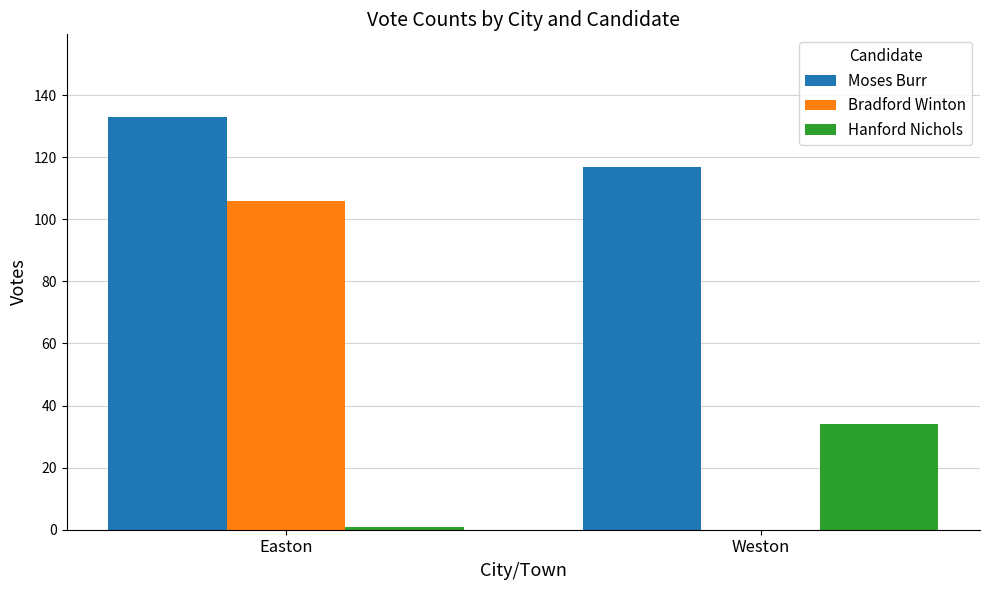

Is the value of Bradford Winton at Weston greater than the value of Moses Burr at Weston?

No